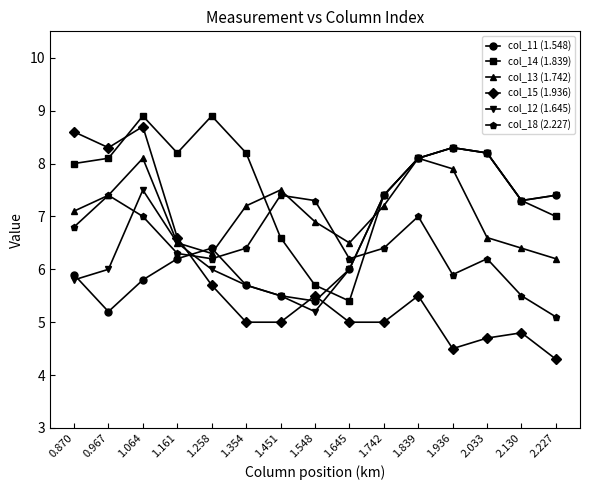

What is the highest value of the col_13 (1.742) series?

8.1